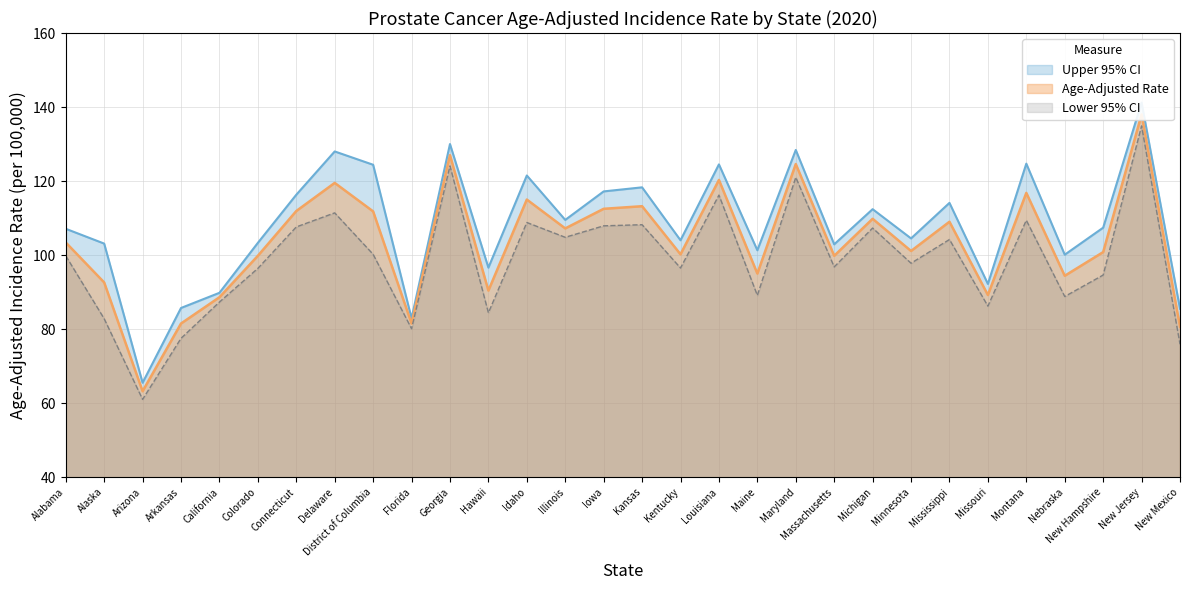

The Lower 95% CI series shows 87.3 at California. True or false?

True